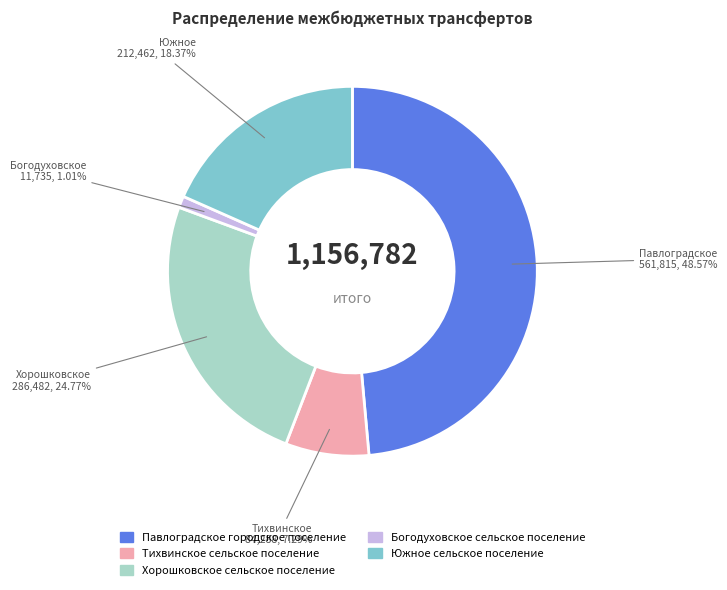

Which category has the biggest portion of the pie?

Павлоградское городское поселение